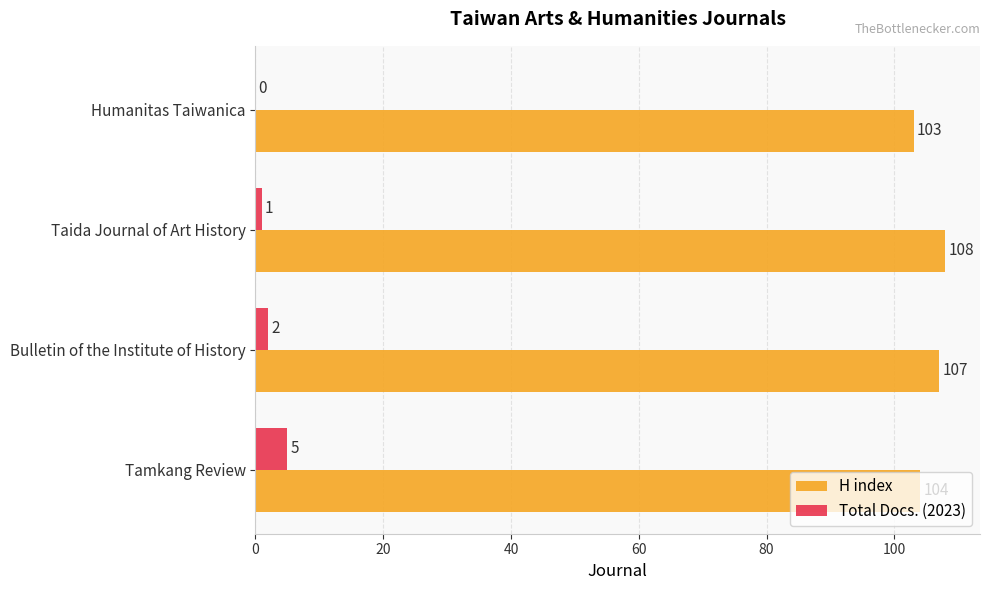

How many Total Docs. (2023) values are between 1 and 5?

3